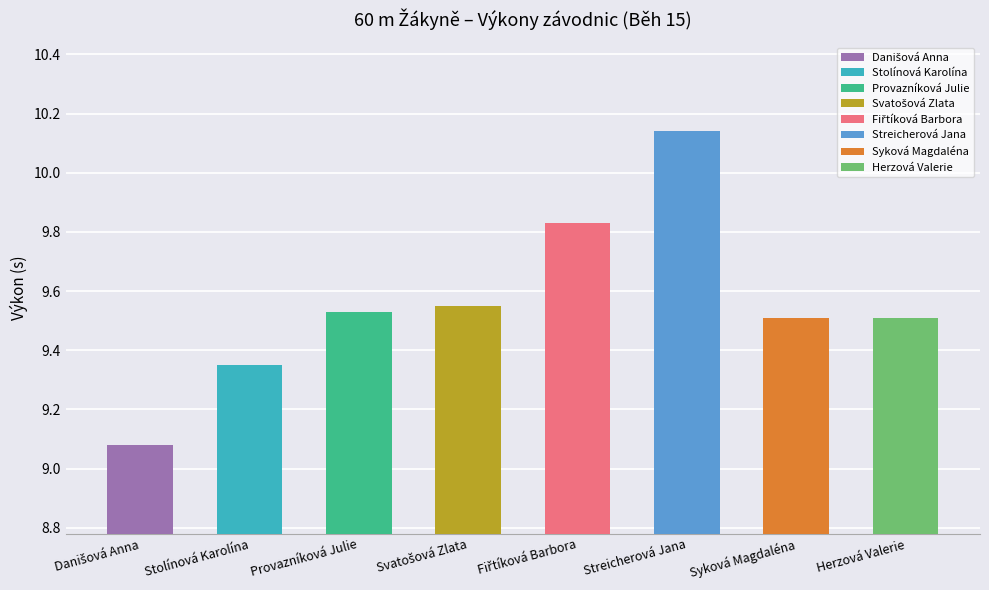

What is the label of the 2nd bar from the right?

Syková Magdaléna